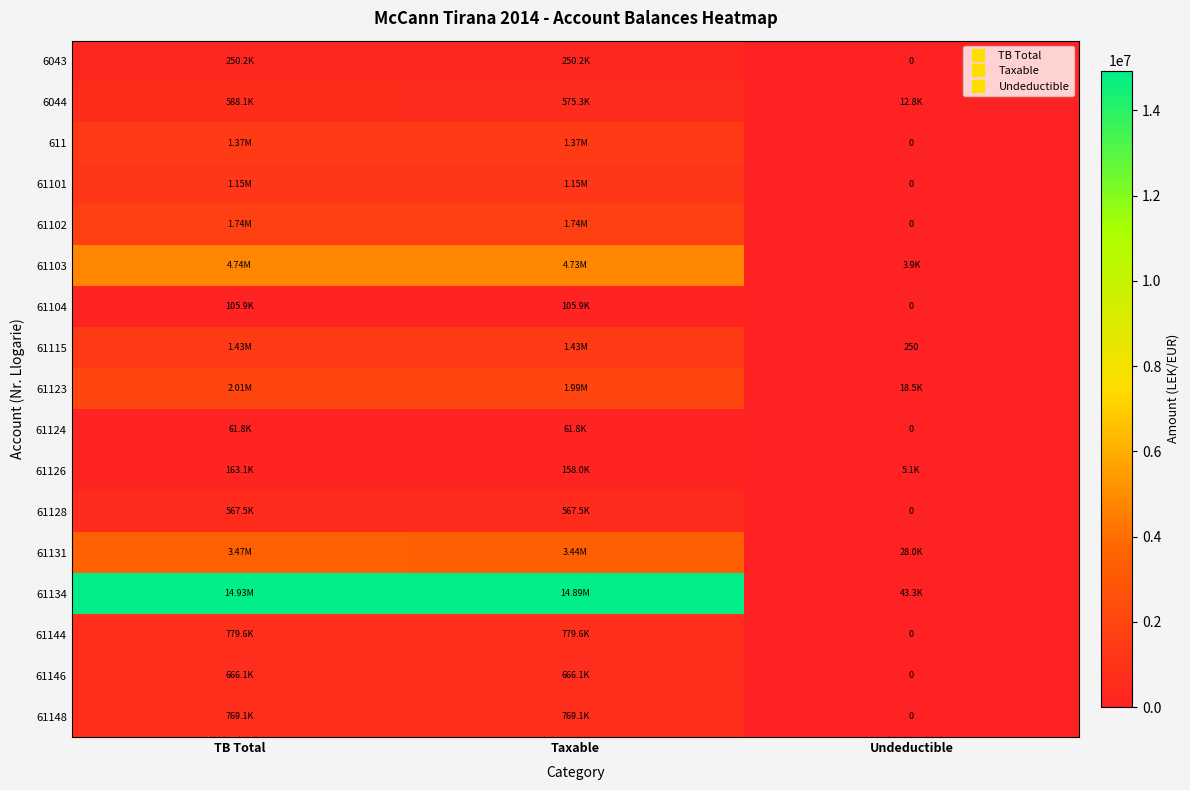

What is the difference between the maximum and second lowest values in the 61131 series?

28000.0